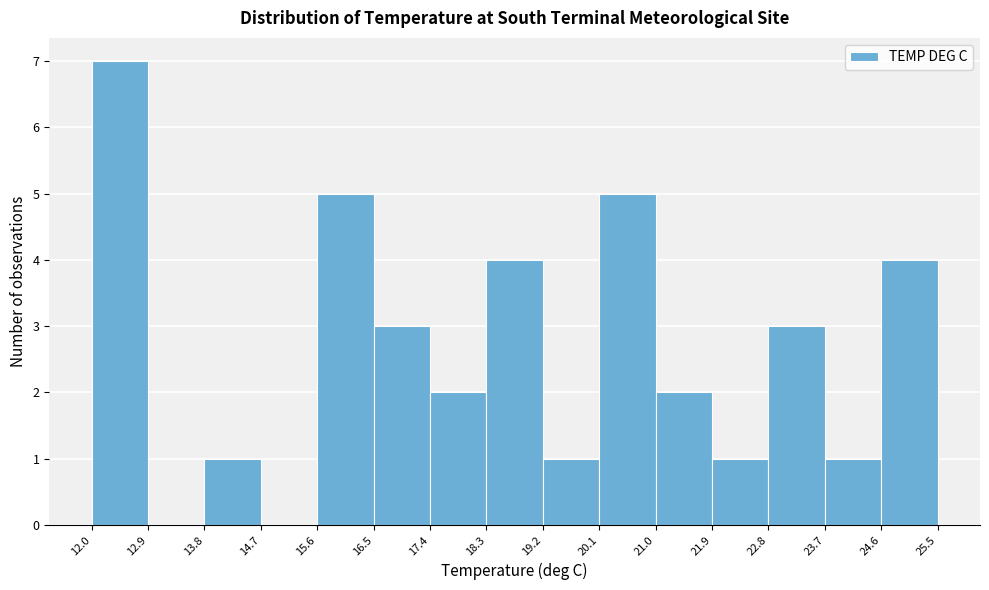

Which range on the x-axis has the tallest bar?

12.0 to 12.9